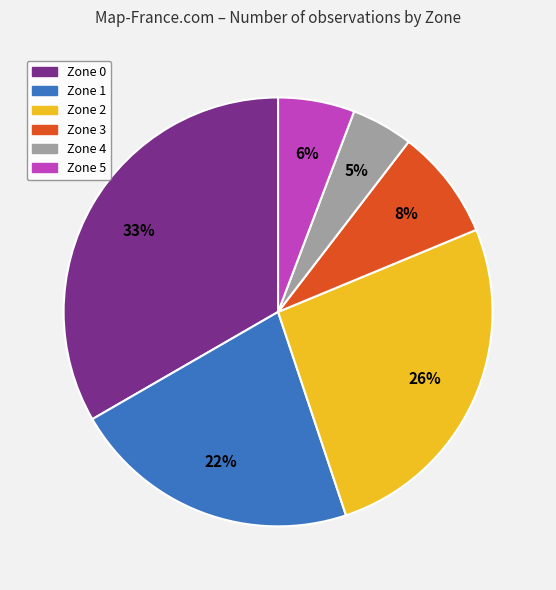

How many slices are in this pie chart?

6